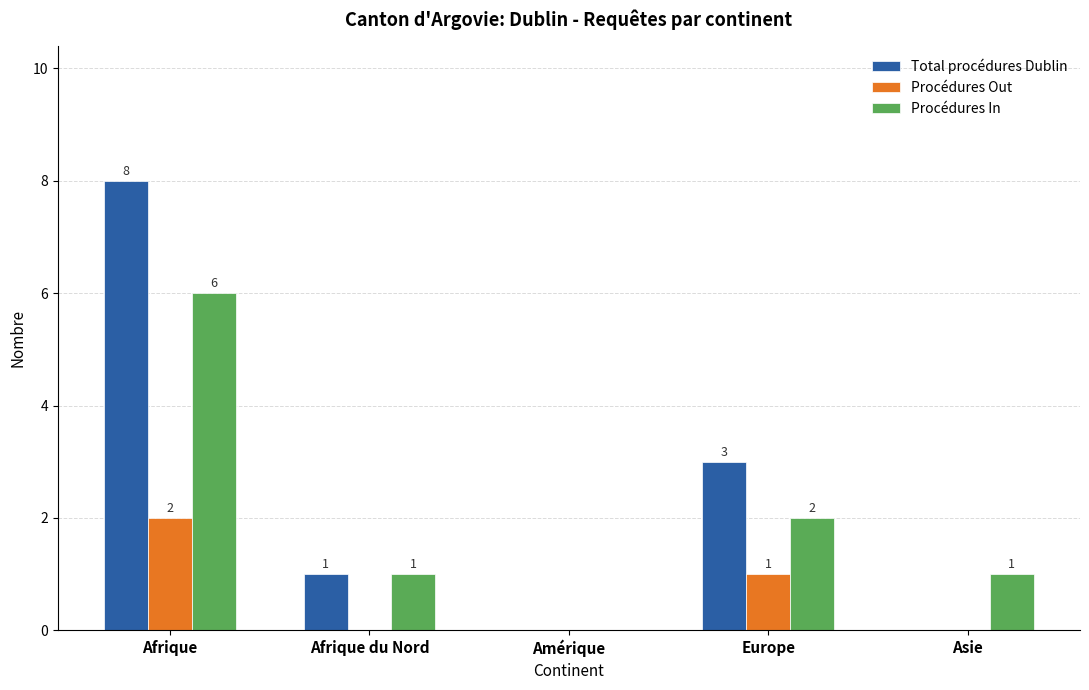

What is the spread (max minus min) of values at Europe?

2